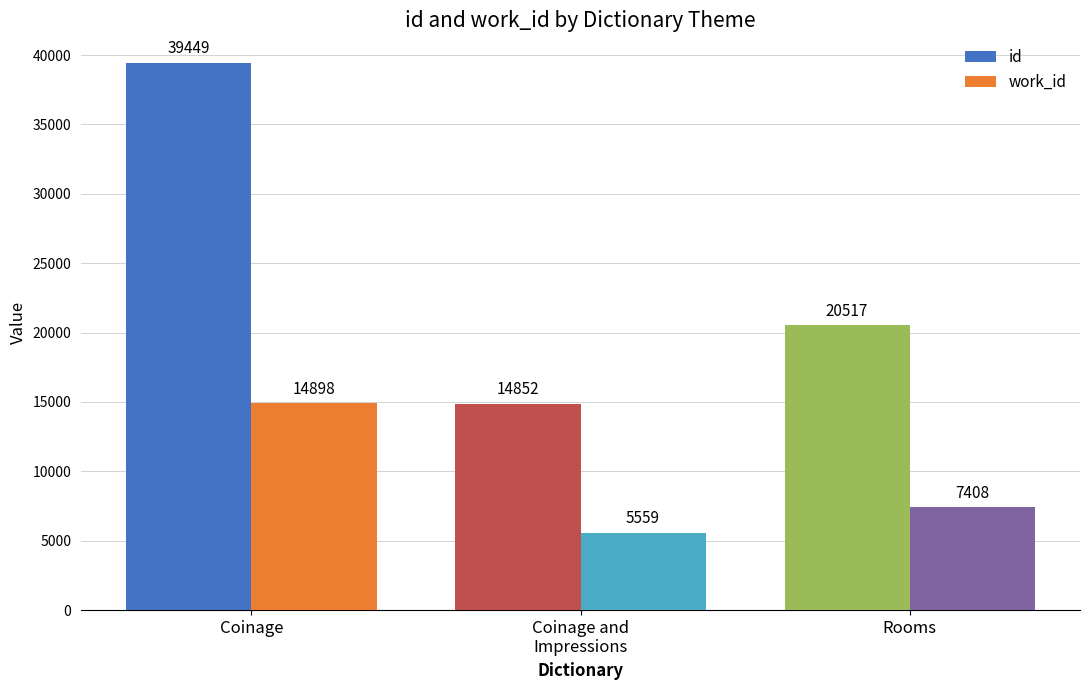

Rank the series by their average value, from highest to lowest.

id, work_id